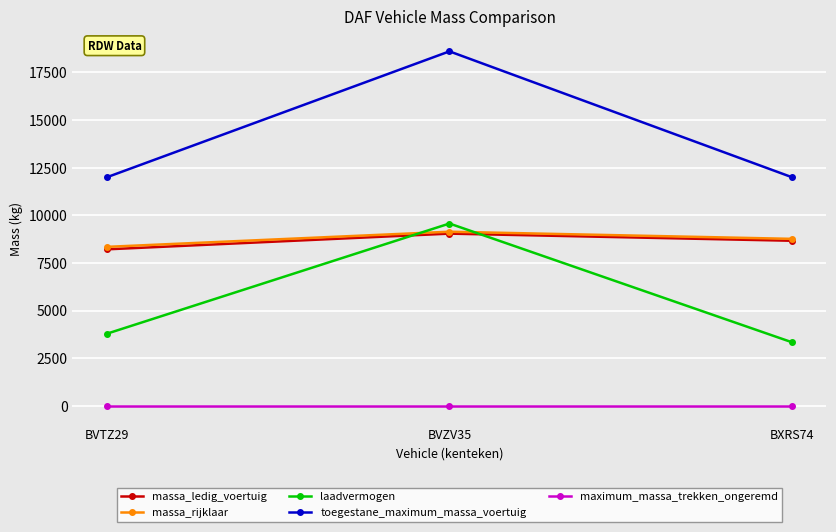

What is the greatest value displayed?

18600